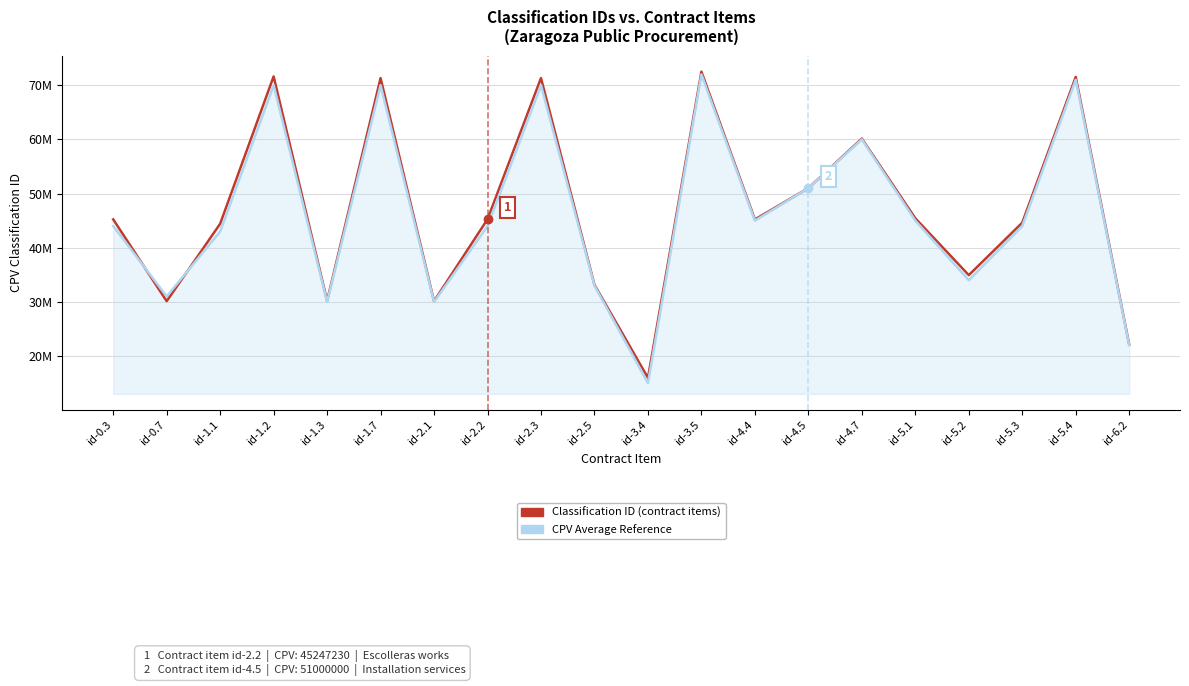

What are all the series names shown in the legend?

Classification ID (contract items), CPV Average Reference